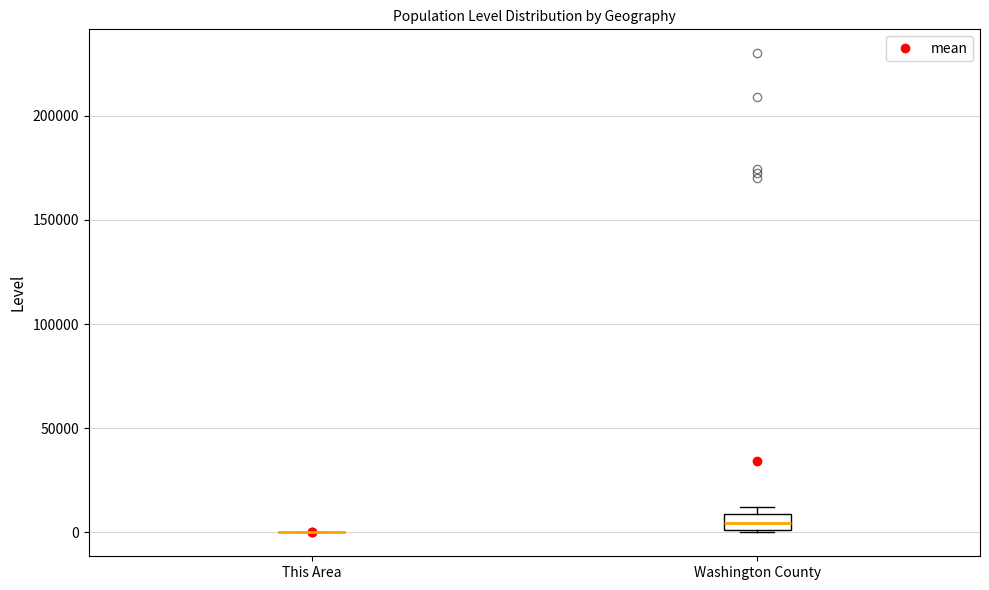

Reading left to right, transcribe this box plot: for each box, give where its median line is, the range the box spans, and where its two whiskers end, as read against the y-axis. The values are not printed on the chart, so give them approximately, as read against the axis.

This Area: box collapsed to a line at 0, whiskers 0 to 0
Washington County: median 5000, box 0 to 10000, whiskers 0 to 10000 (just above the box's upper edge)